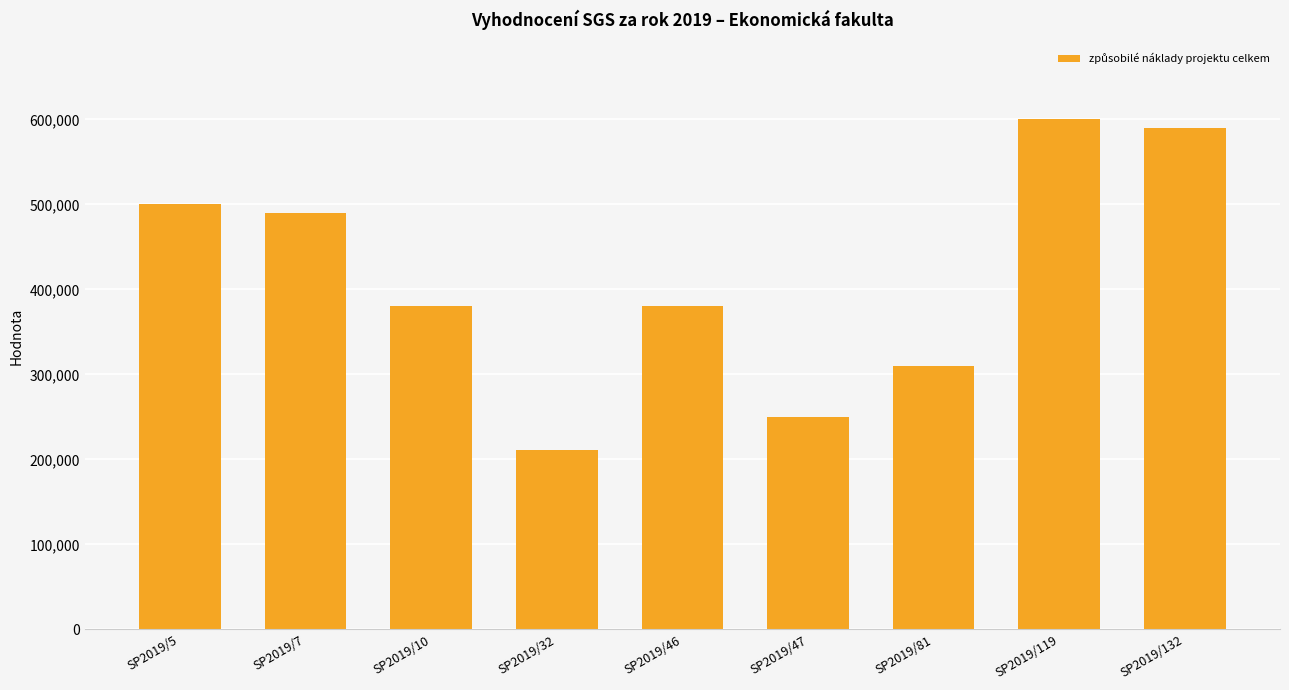

What is the value of the 6th bar from the left?

250000